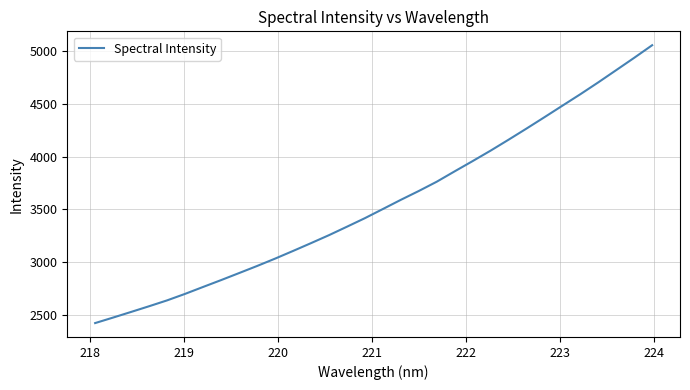

What is the smallest value displayed?

2420.6